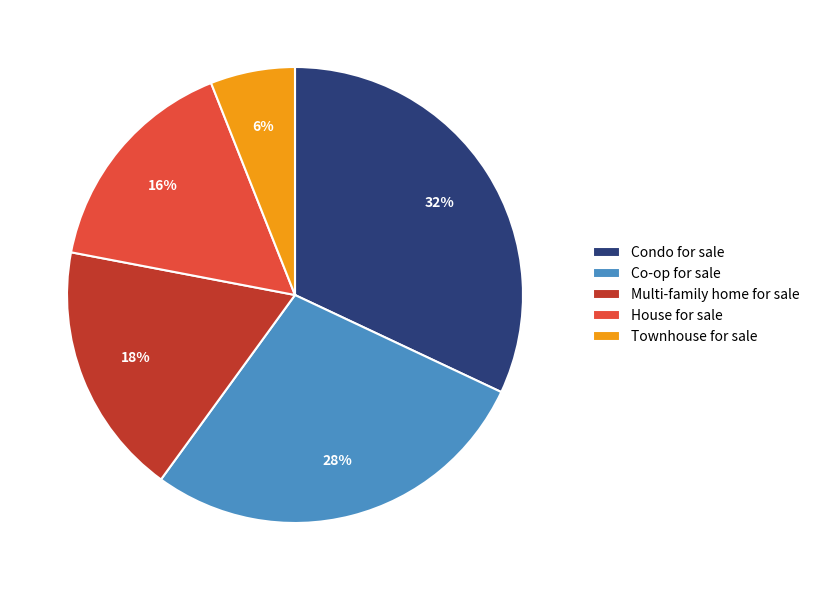

Approximately how many times larger is the value at House for sale compared to Condo for sale?

0.5